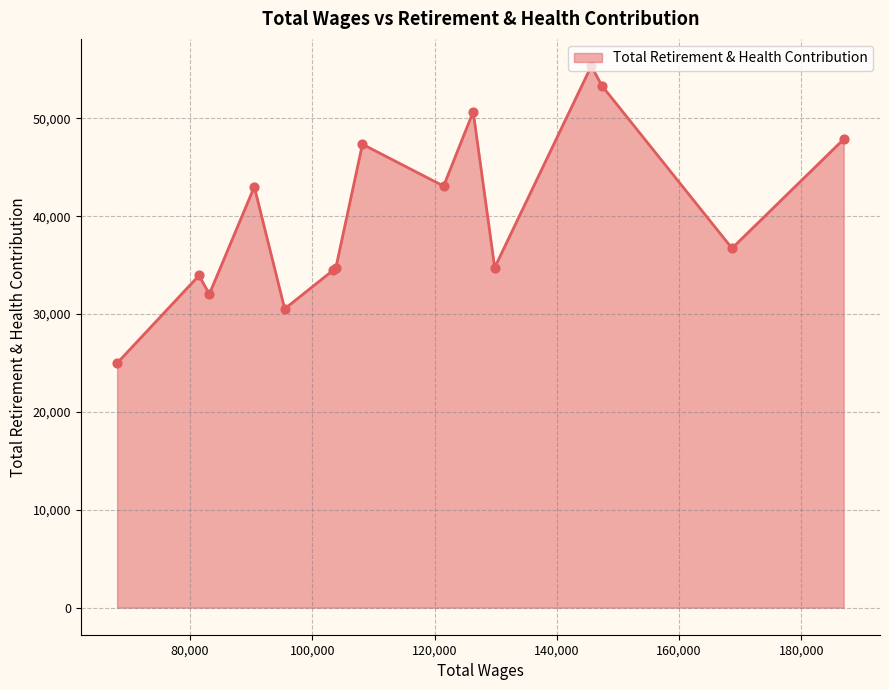

What is the difference between the maximum and minimum values?

30362